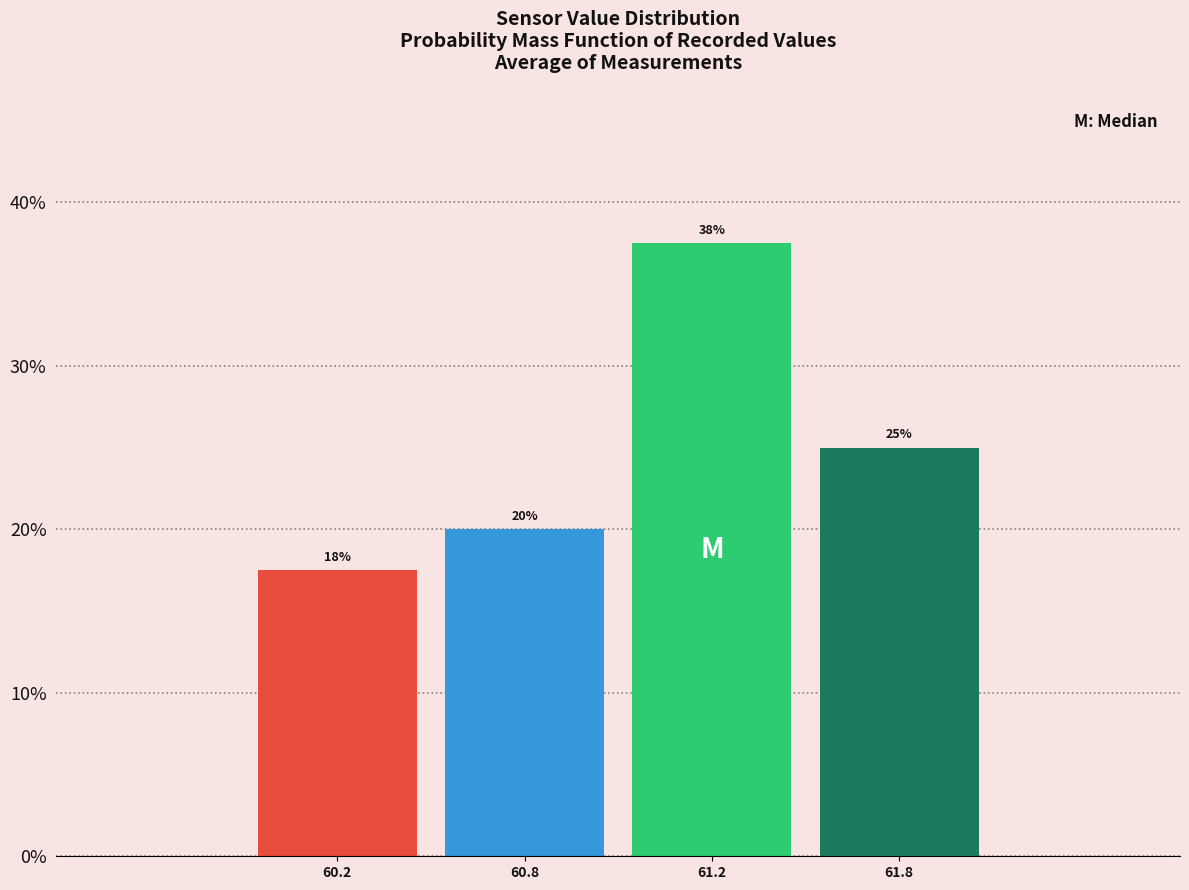

The value at 61.8 is 25.0. True or false?

True